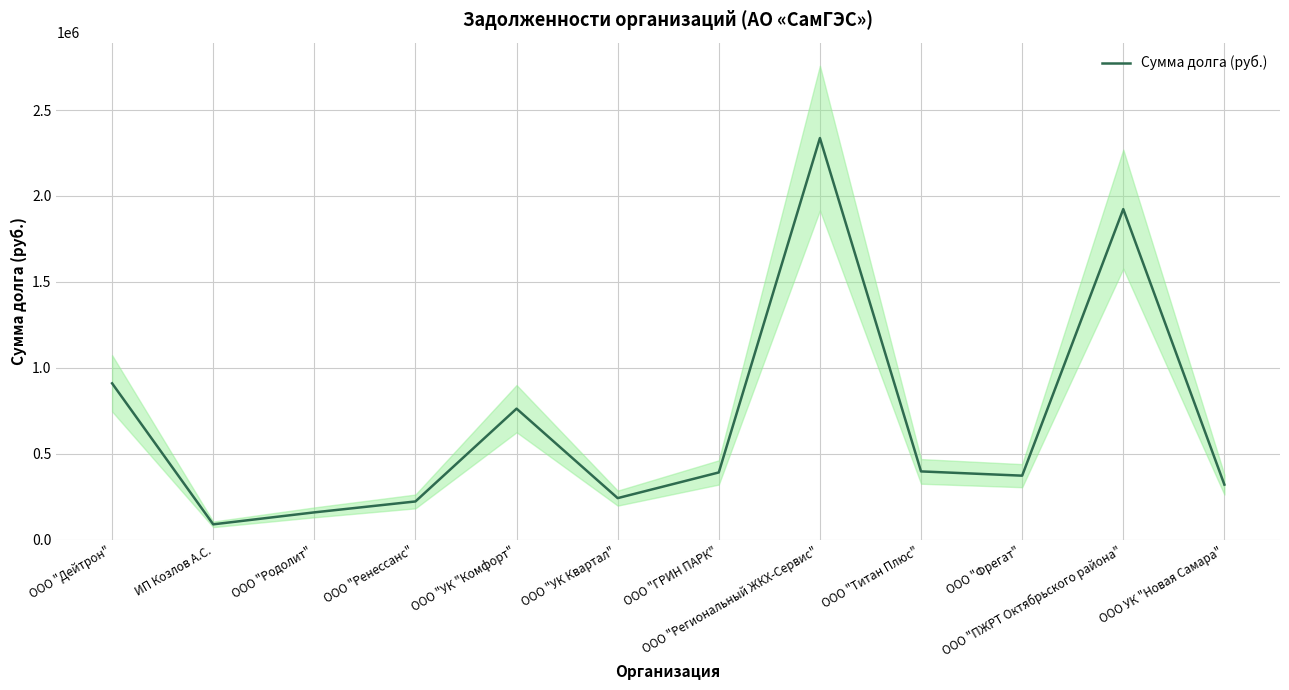

What is the change in value from ООО "Дейтрон" to ООО "Фрегат"?

-537167.4